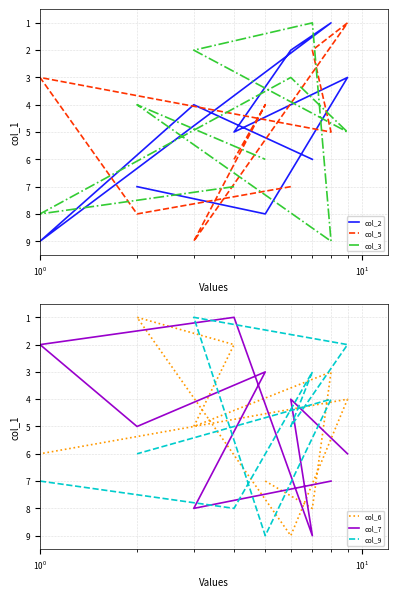

How many distinct data groups are displayed?

6